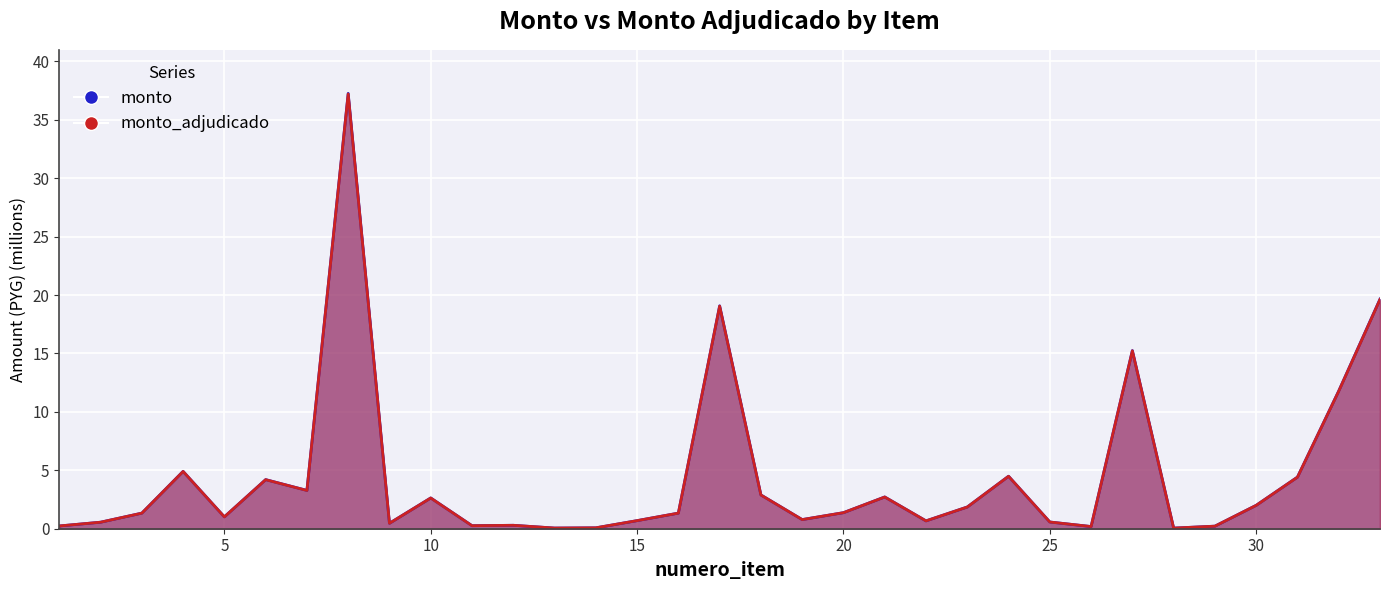

The monto_adjudicado series shows 7.5 at 6. True or false?

False